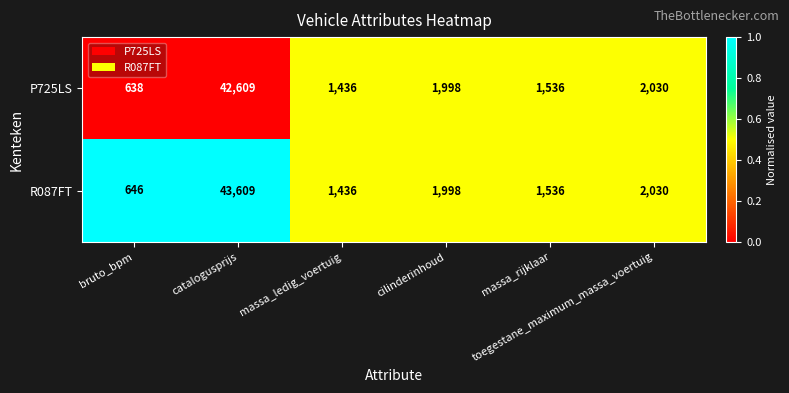

At which category does the chart reach its minimum across all series?

bruto_bpm